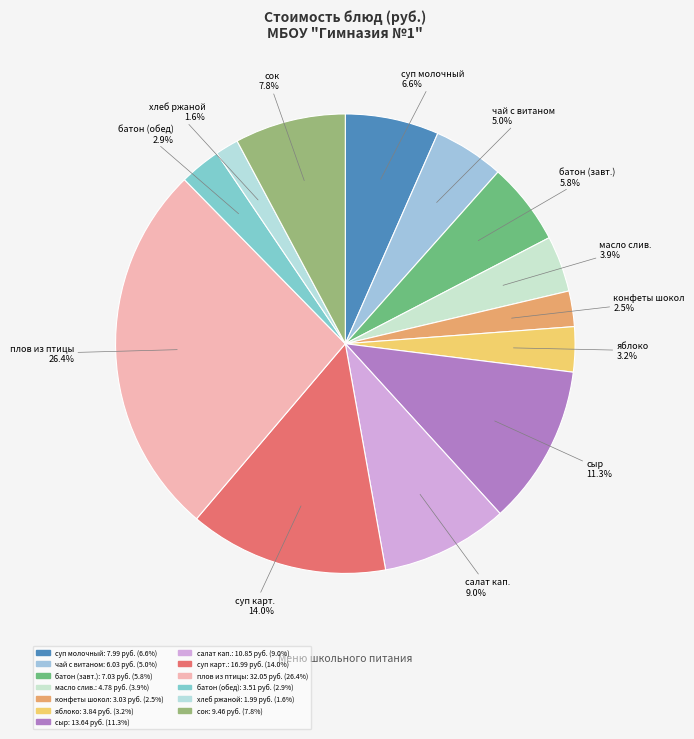

Count the number of slices in the pie.

13